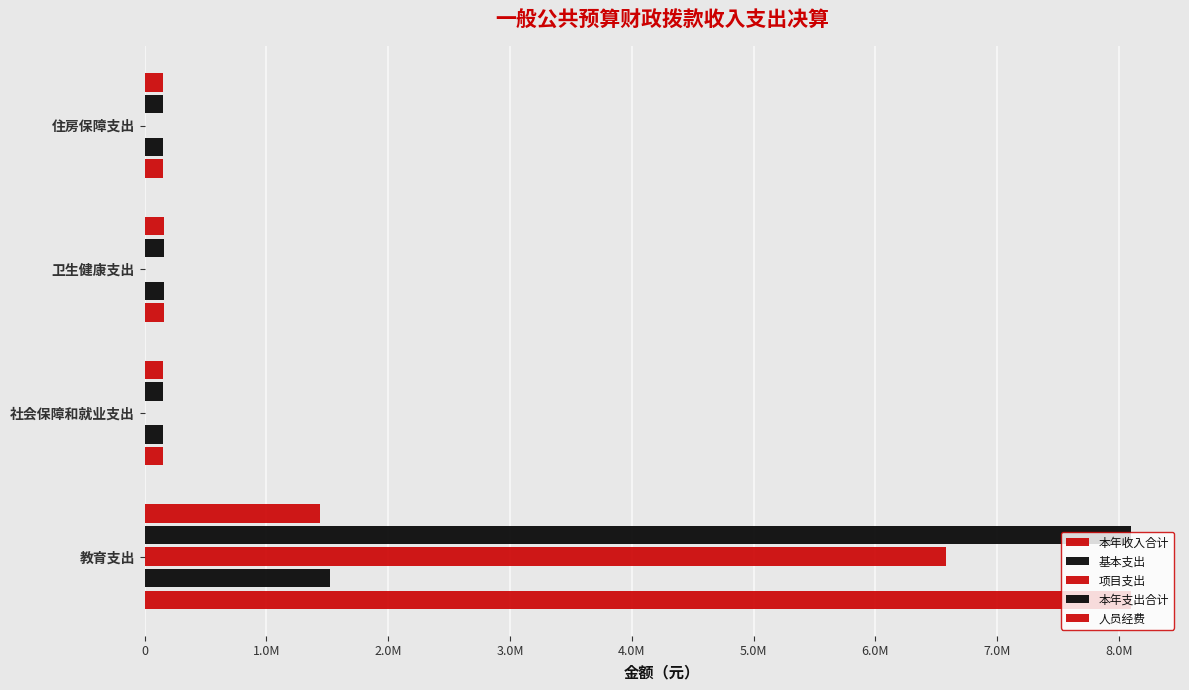

How many bars are there in total?

20